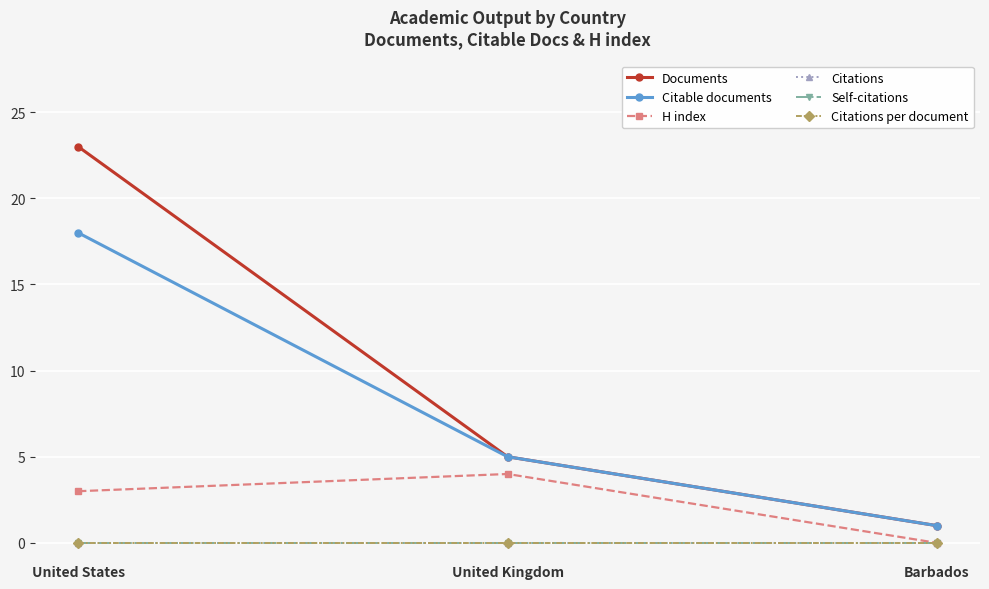

Does the chart display data point markers on the line(s)?

Yes